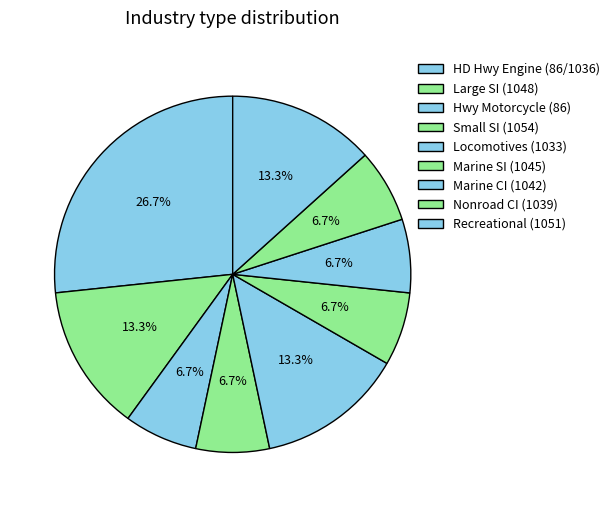

Which slice is the smallest?

Hwy Motorcycle (86)